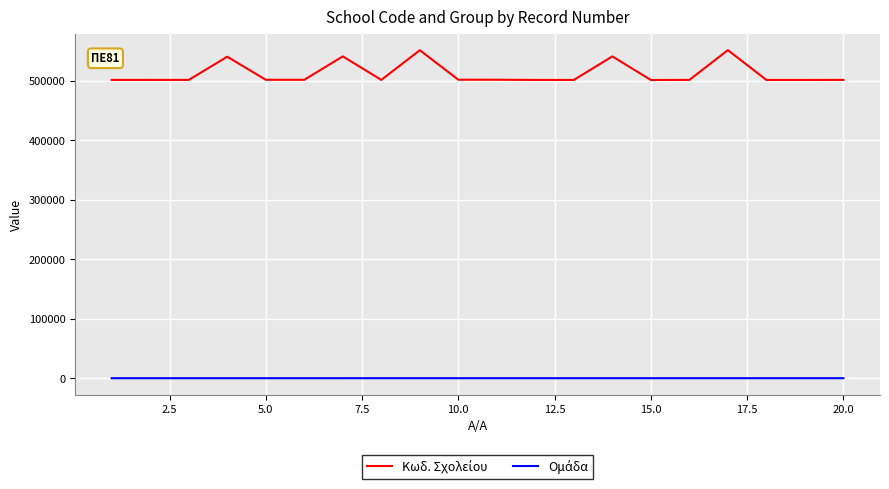

What is the greatest value displayed?

551230